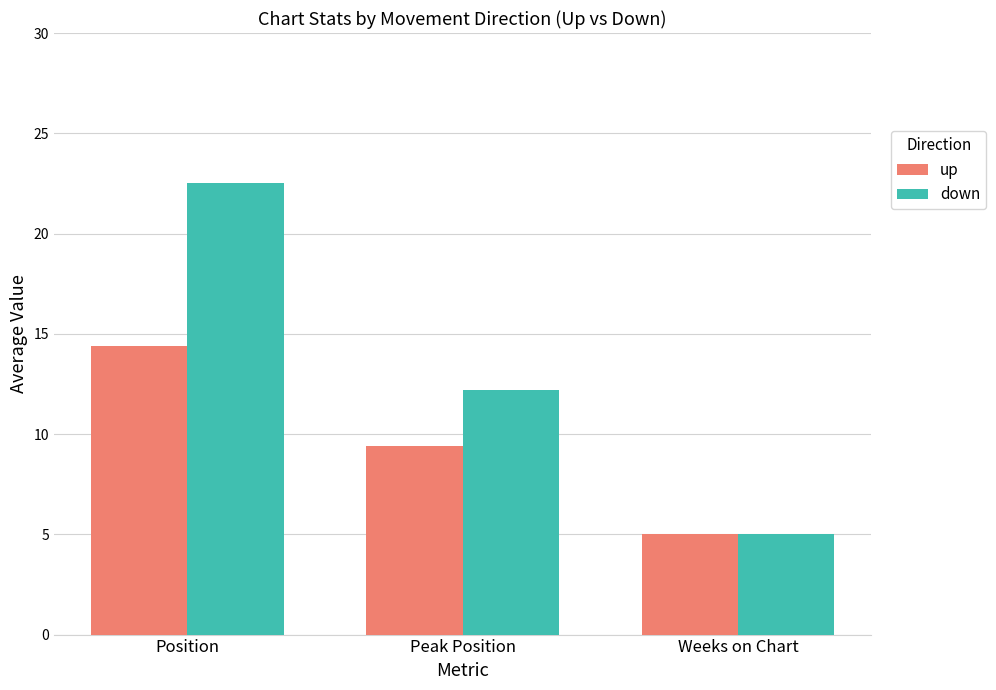

Which series changed the most between Position and Peak Position?

down